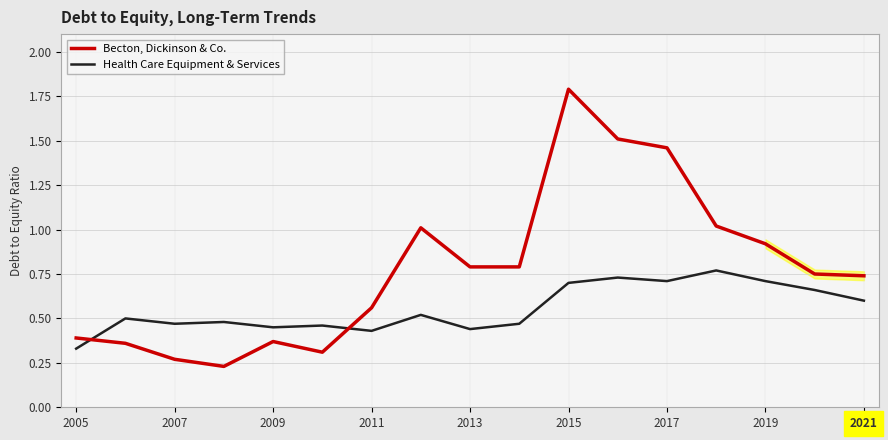

What is the difference between the maximum and minimum values in the Becton, Dickinson & Co. series?

1.6